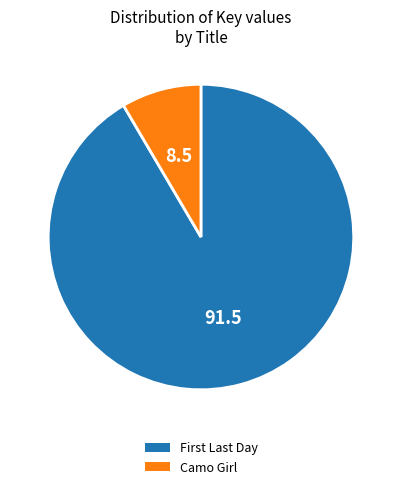

Which category has the smallest portion of the pie?

Camo Girl